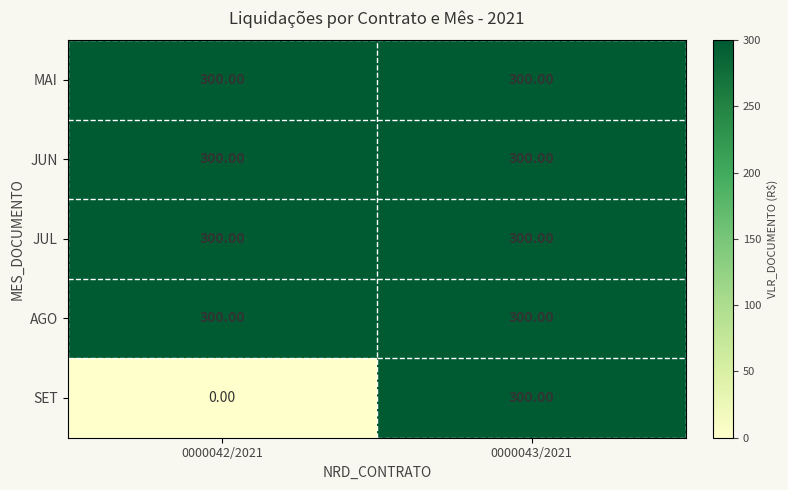

Which series has the widest spread of values?

SET